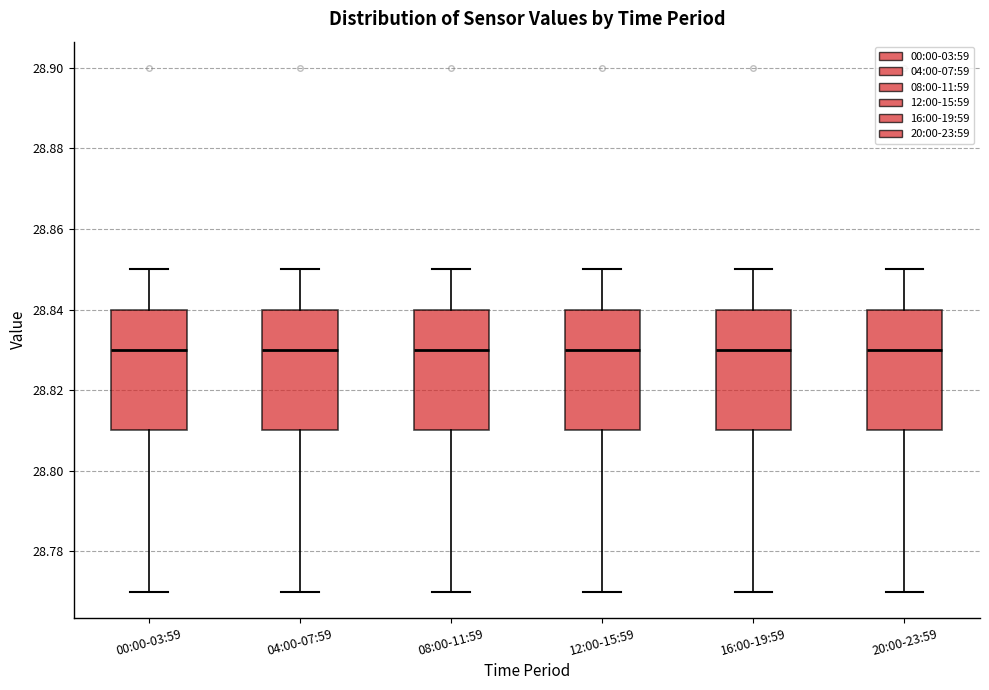

Reading left to right, transcribe this box plot: for each box, give where its median line is, the range the box spans, and where its two whiskers end, as read against the y-axis. The values are not printed on the chart, so give them approximately, as read against the axis.

00:00-03:59: median 28.83, box 28.81 to 28.84, whiskers 28.77 to 28.85
04:00-07:59: median 28.83, box 28.81 to 28.84, whiskers 28.77 to 28.85
08:00-11:59: median 28.83, box 28.81 to 28.84, whiskers 28.77 to 28.85
12:00-15:59: median 28.83, box 28.81 to 28.84, whiskers 28.77 to 28.85
16:00-19:59: median 28.83, box 28.81 to 28.84, whiskers 28.77 to 28.85
20:00-23:59: median 28.83, box 28.81 to 28.84, whiskers 28.77 to 28.85